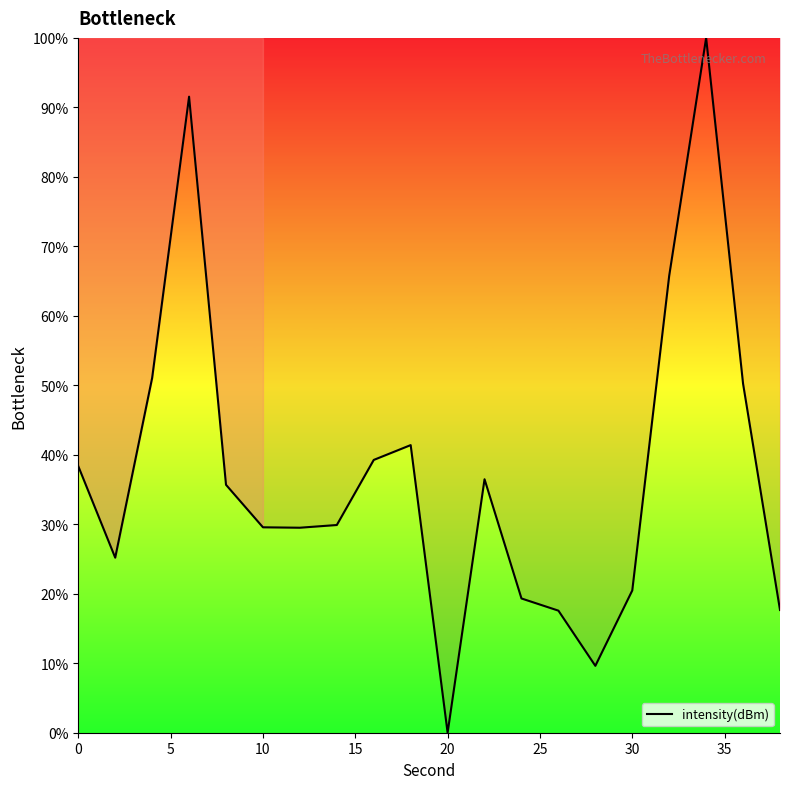

What is the maximum value shown in the chart?

100.0